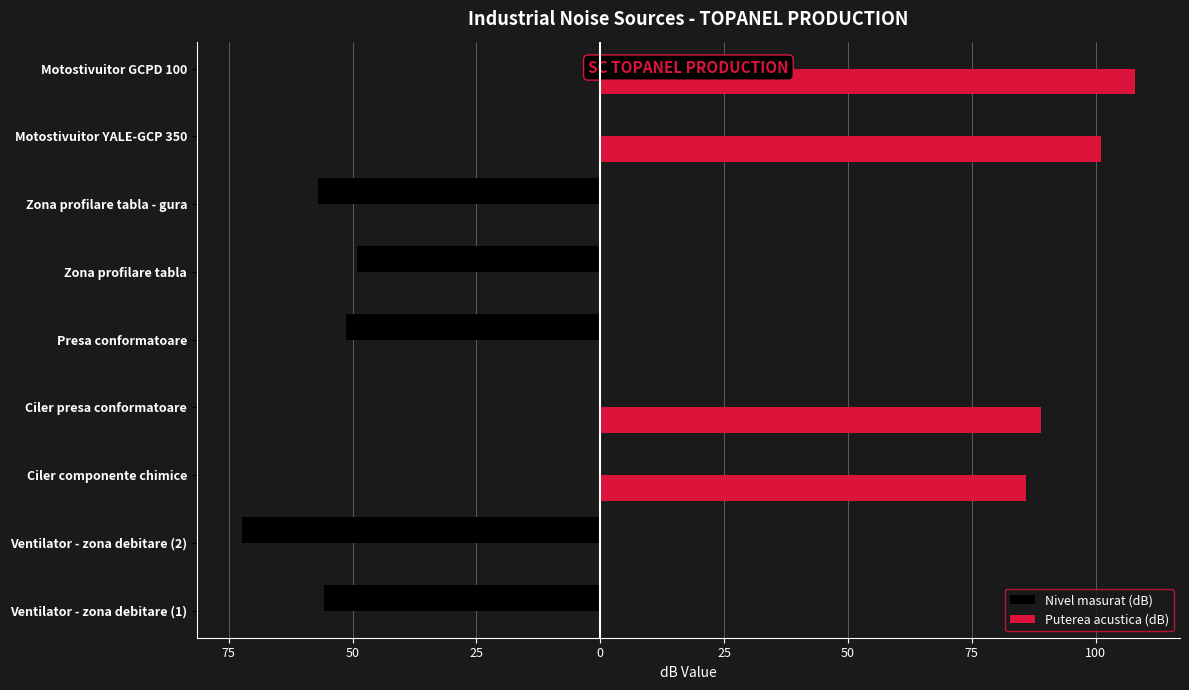

How many data points in Nivel masurat (dB) are less than -51?

4